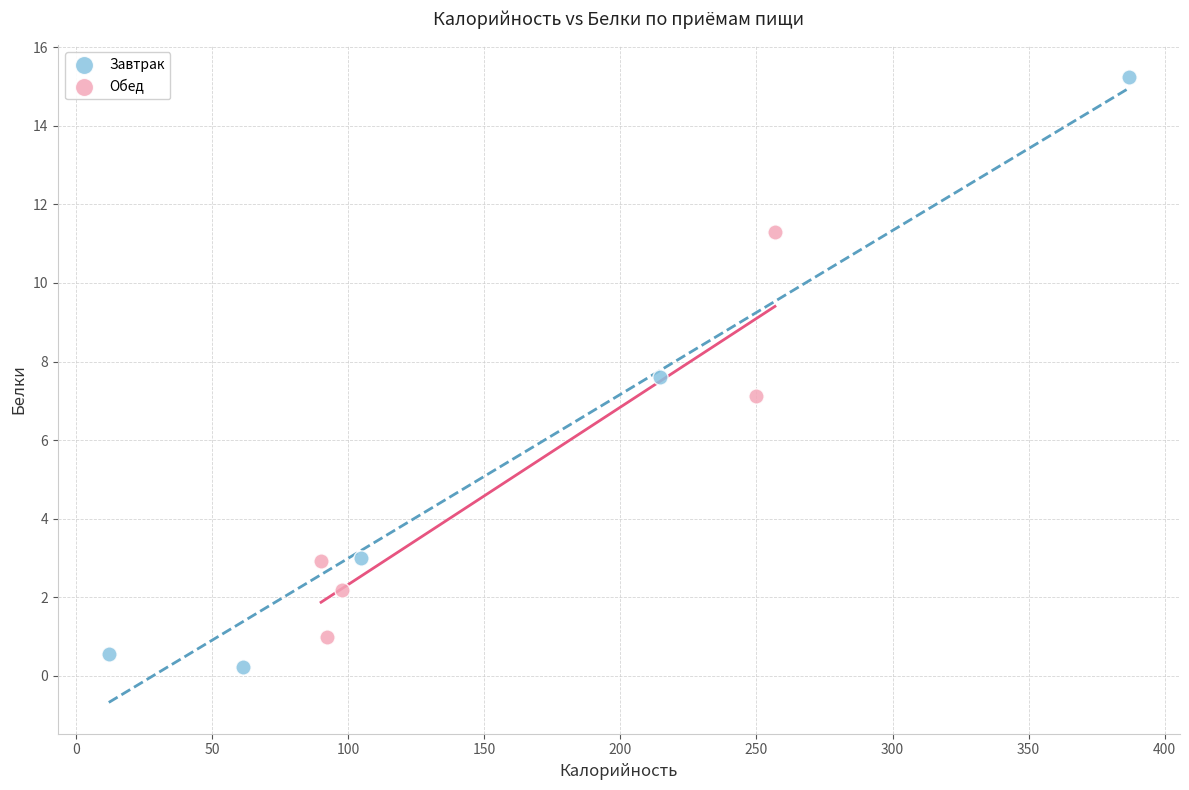

Which series contains the highest Y value?

Завтрак